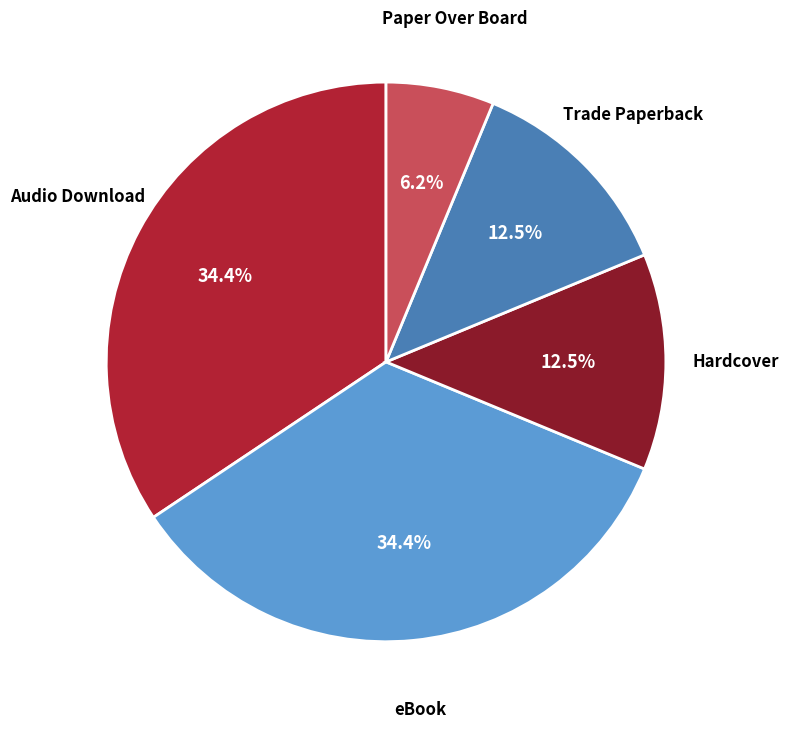

Which category has the smallest portion of the pie?

Paper Over Board